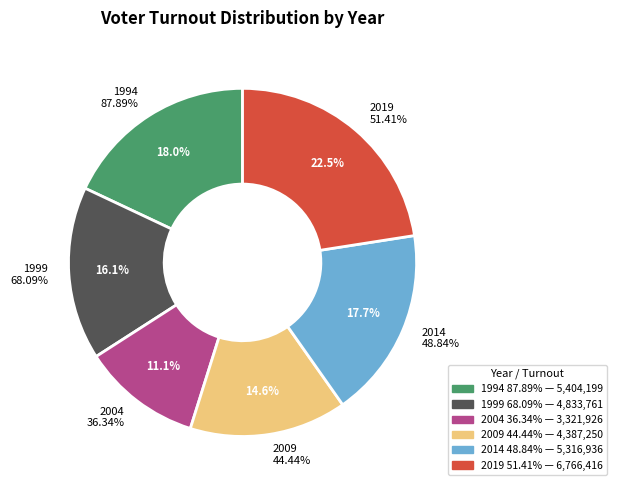

Count the number of slices in the pie.

6